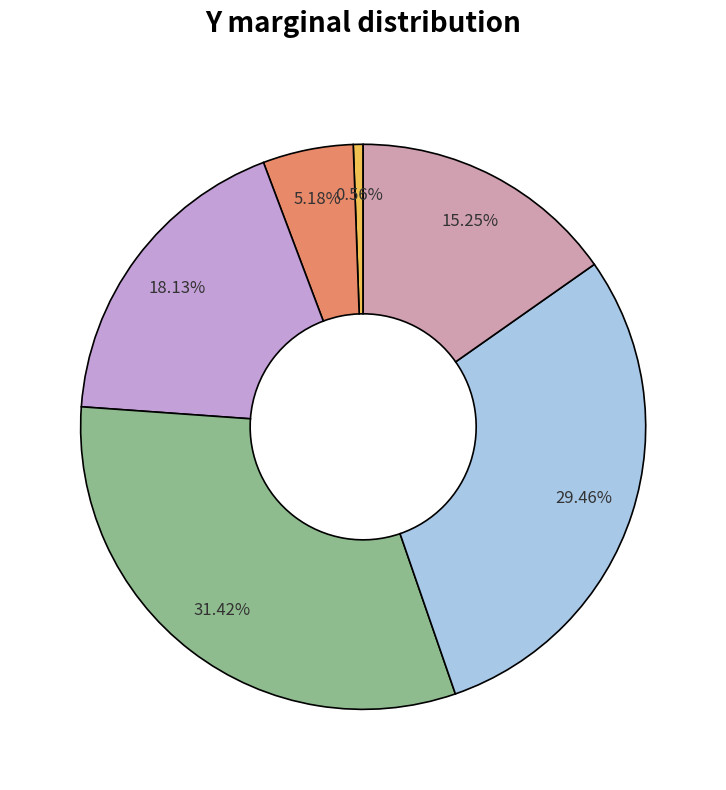

Is there a majority slice in this chart?

No